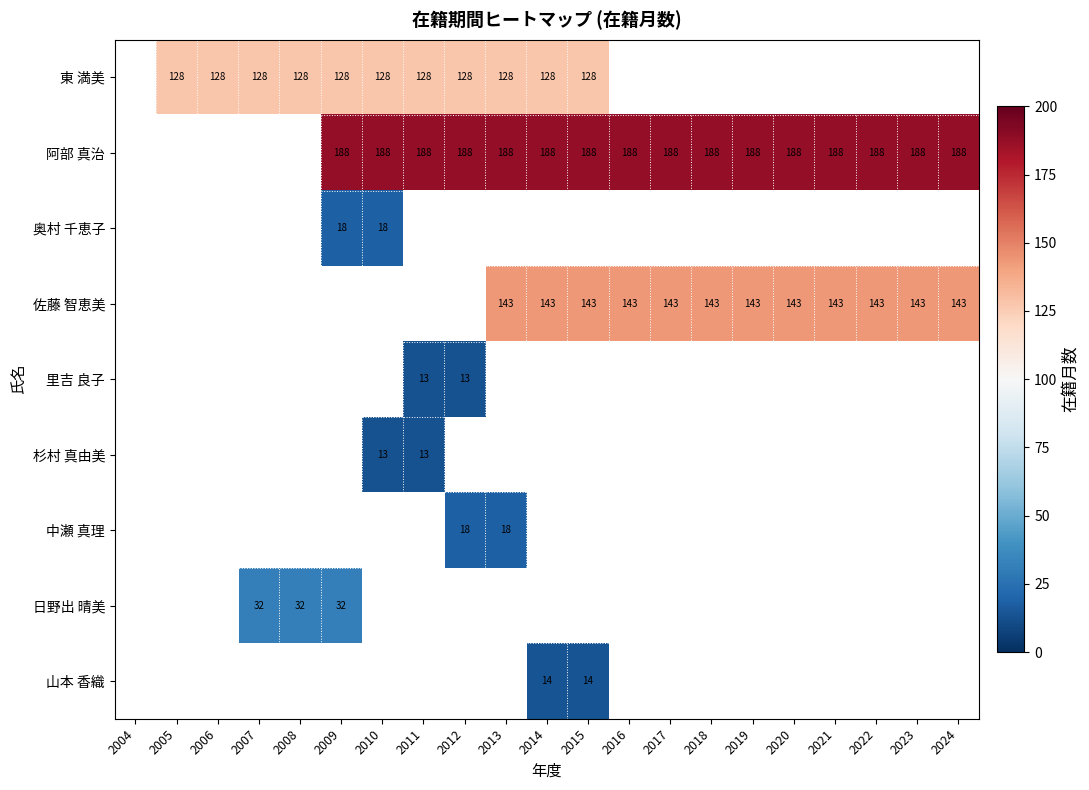

How many series are shown in this chart?

9